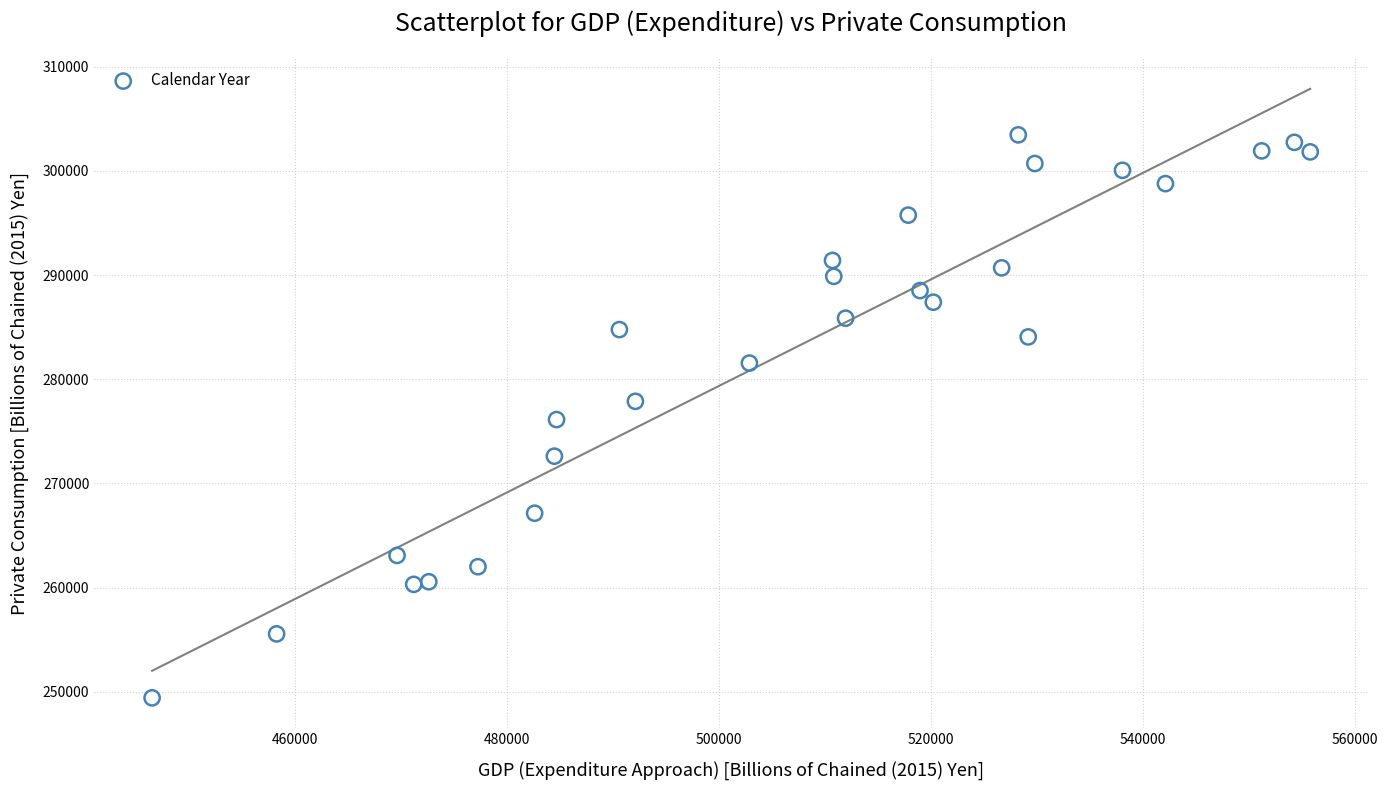

What is the range of X values (max minus min)?

109276.6